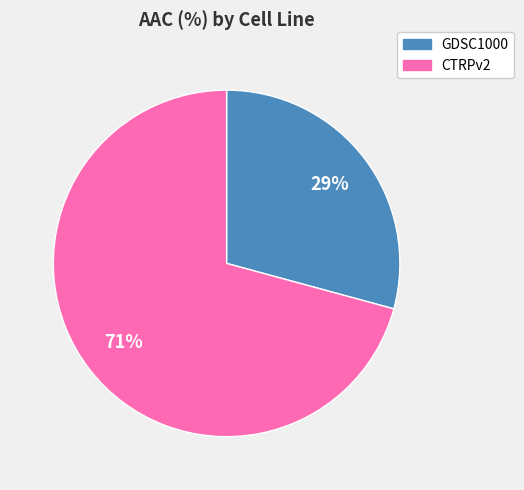

What is the smallest slice in the pie chart?

GDSC1000